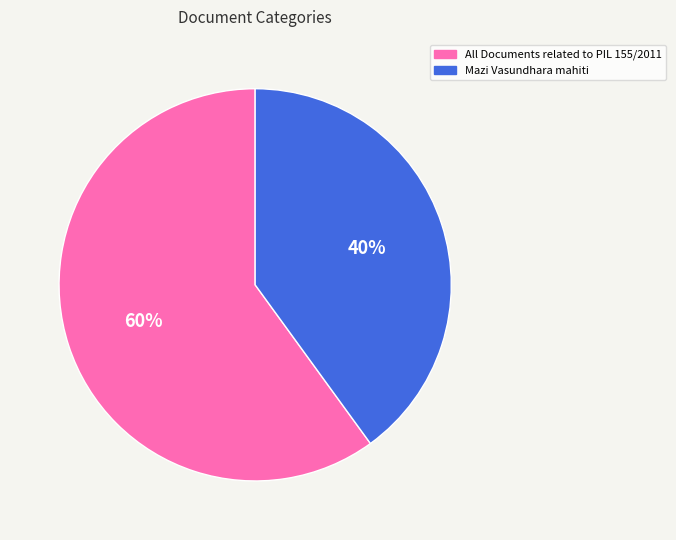

What percentage is the Mazi Vasundhara mahiti slice, to the nearest percent?

40%